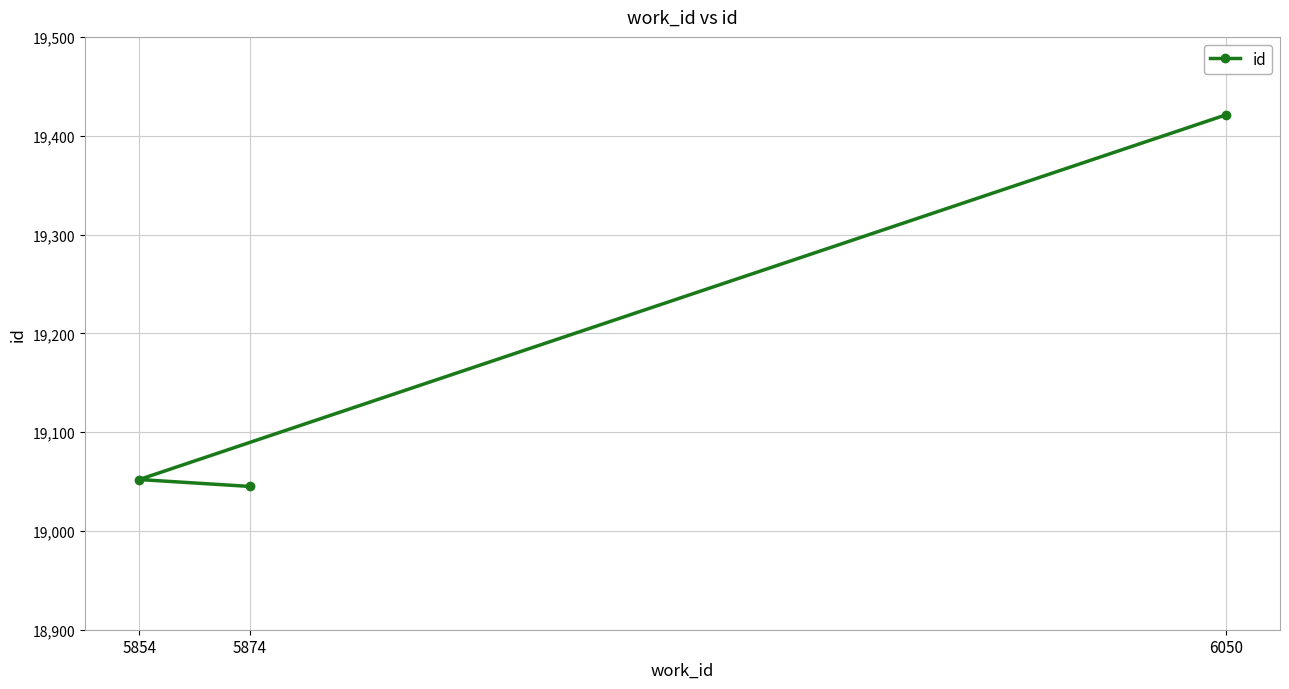

What is the value of the 2nd point from the left?

19045